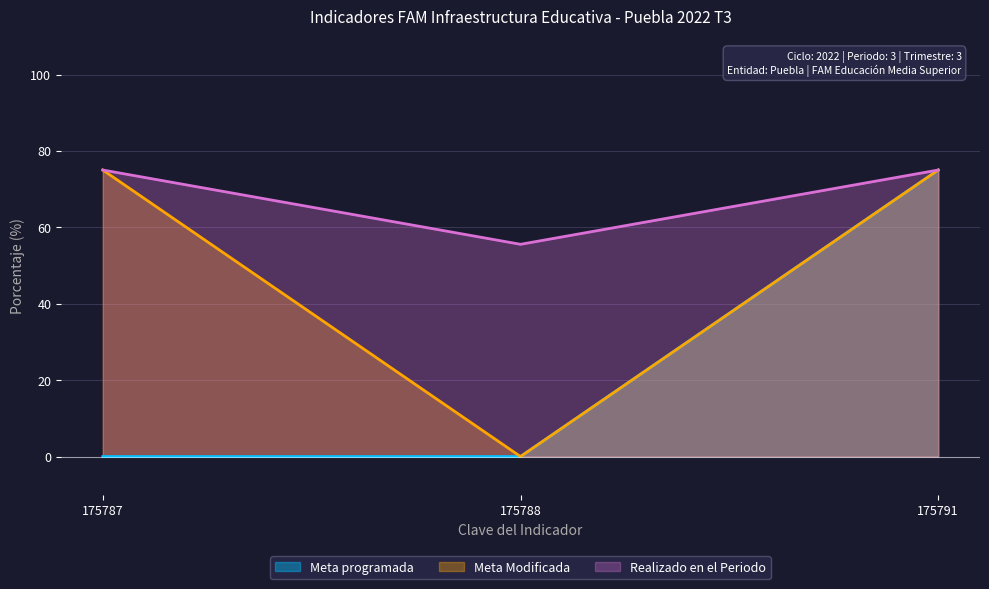

Does the chart have visible grid lines?

Yes